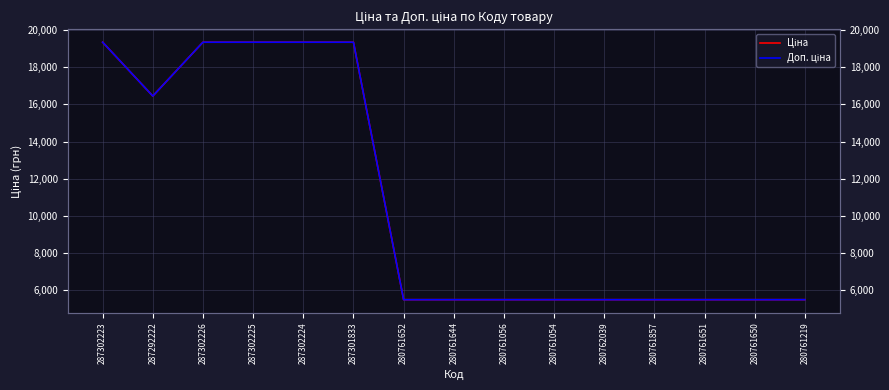

Count the number of categories in the chart.

15